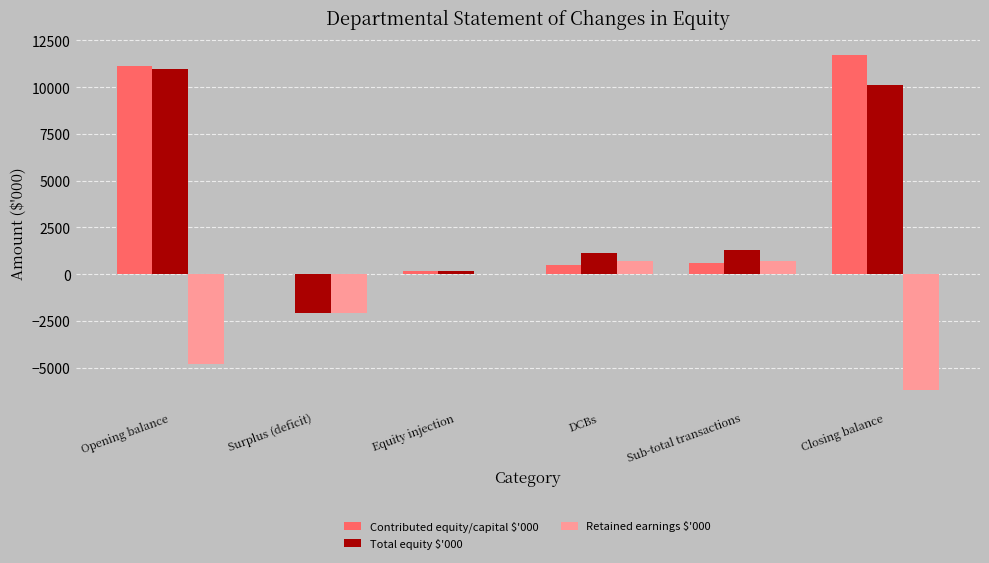

At which label is Retained earnings $'000 closest to -2770?

Surplus (deficit)